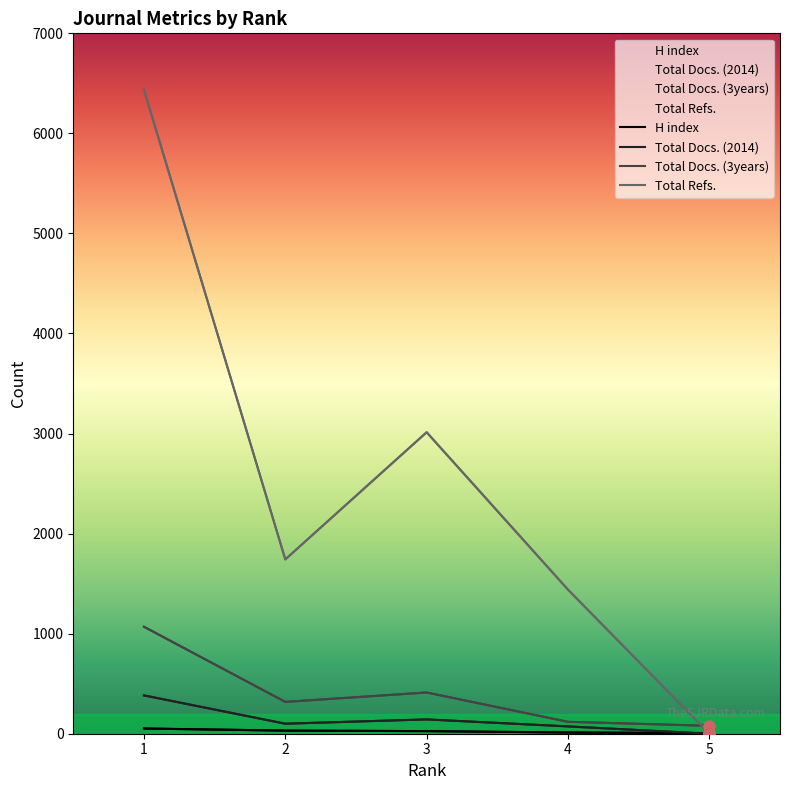

How many values in the Total Docs. (2014) series are below 100?

2